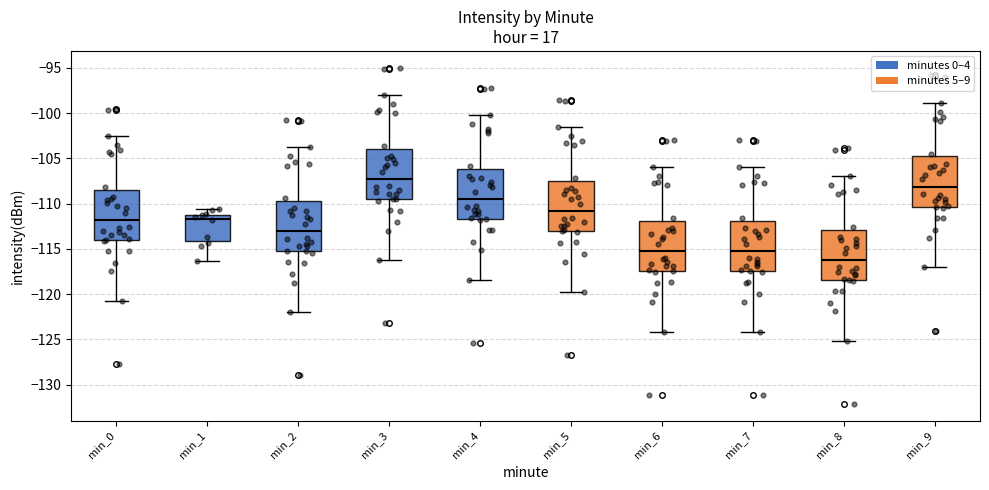

Reading left to right, read every box against the y-axis: the position of its median line, the range the box covers, and the ends of its whiskers. The values are not printed on the chart, so give them approximately, as read against the axis.

min_0: median -112.0, box -114.0 to -108.5, whiskers -120.5 to -102.5
min_1: median -111.5, box -114.0 to -111.0, whiskers -116.5 to -110.5
min_2: median -113.0, box -115.0 to -109.5, whiskers -122.0 to -104.0
min_3: median -107.5, box -109.5 to -104.0, whiskers -116.0 to -98.0
min_4: median -109.5, box -111.5 to -106.0, whiskers -118.5 to -100.0
min_5: median -111.0, box -113.0 to -107.5, whiskers -119.5 to -101.5
min_6: median -115.0, box -117.5 to -112.0, whiskers -124.0 to -106.0
min_7: median -115.0, box -117.5 to -112.0, whiskers -124.0 to -106.0
min_8: median -116.0, box -118.5 to -113.0, whiskers -125.0 to -107.0
min_9: median -108.0, box -110.5 to -105.0, whiskers -117.0 to -99.0